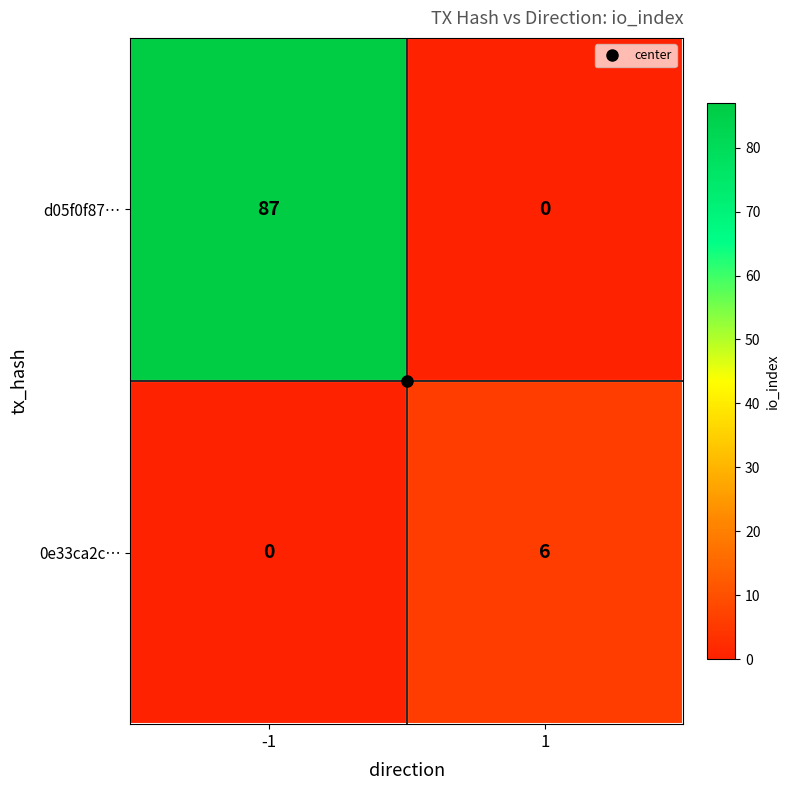

Which series changed the most between -1 and 1?

d05f0f87…